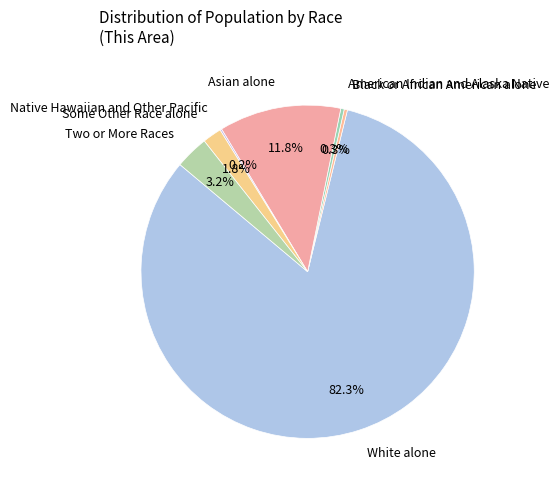

Which has a higher value, White alone or Two or More Races?

White alone